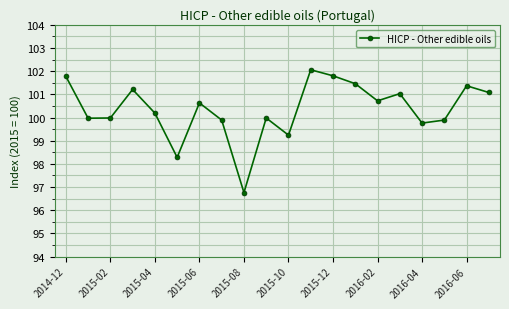

What is the greatest value displayed?

102.1